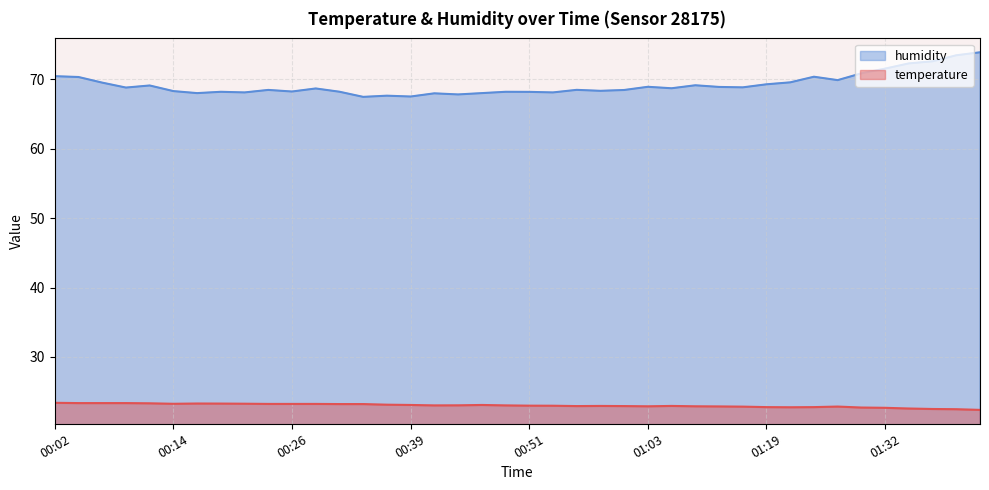

Is it true that humidity equals 17.7 at 01:22?

False